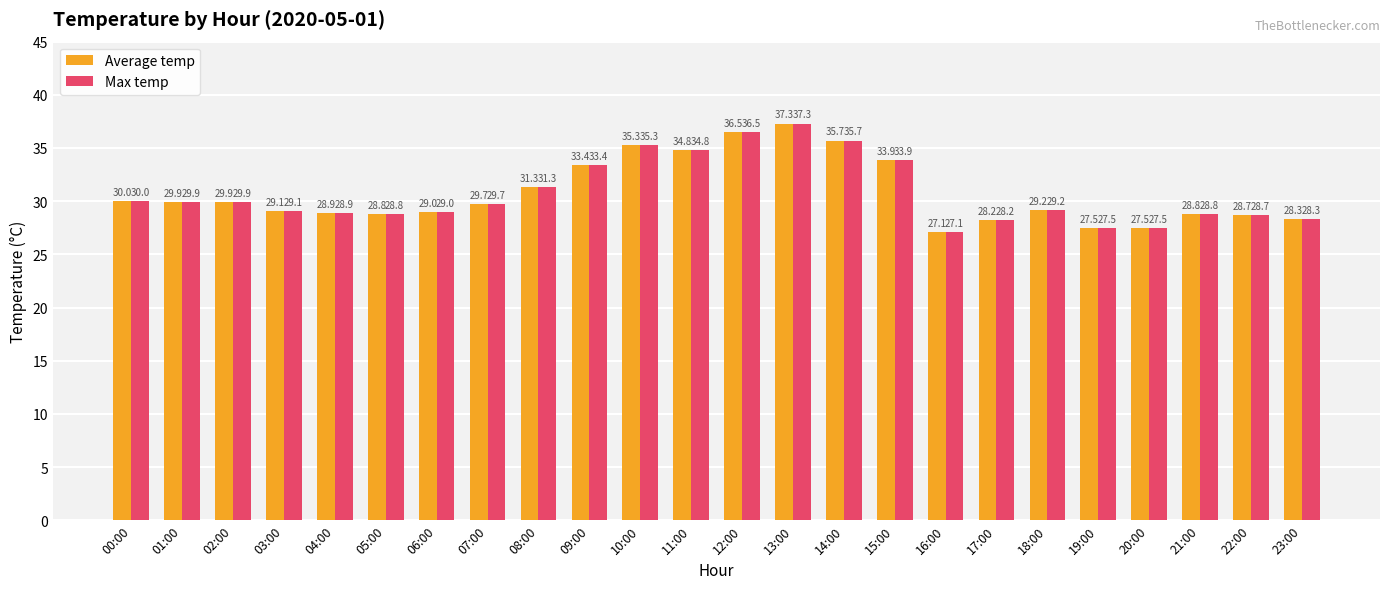

The value of Average temp at 11:00 is 34.8. True or false?

True